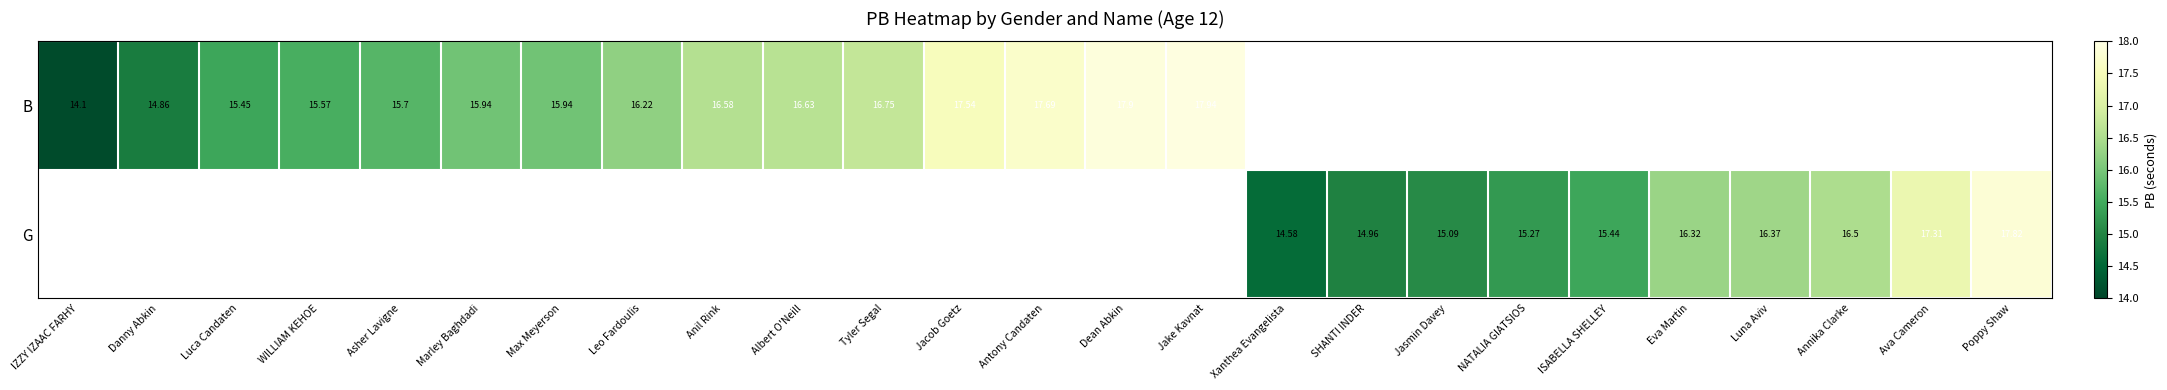

How many categories are shown in the chart?

25